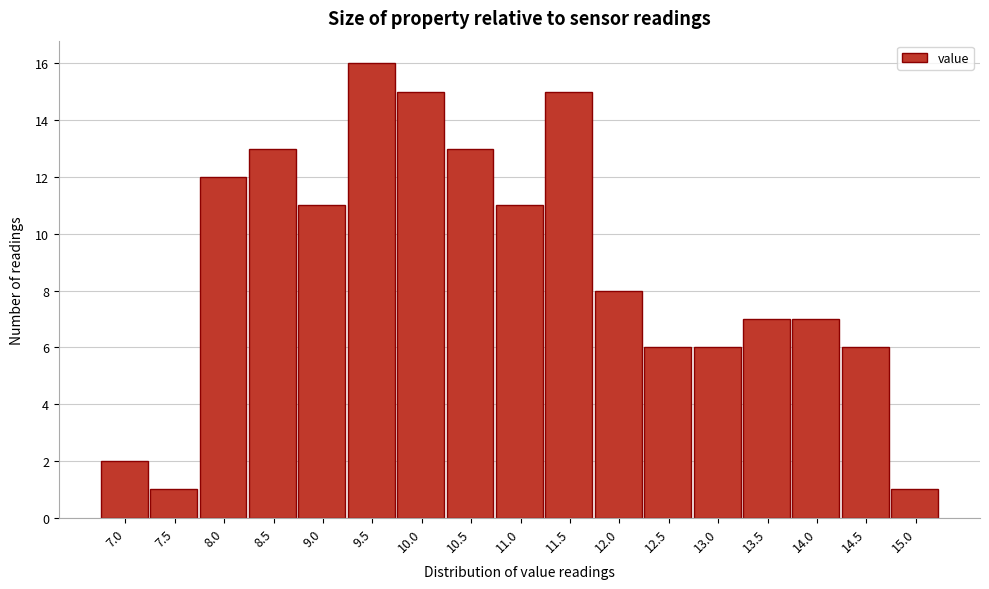

Reading left to right, transcribe all the data shown in this chart.

2	1	12	13	11	16	15	13	11	15	8	6	6	7	7	6	1